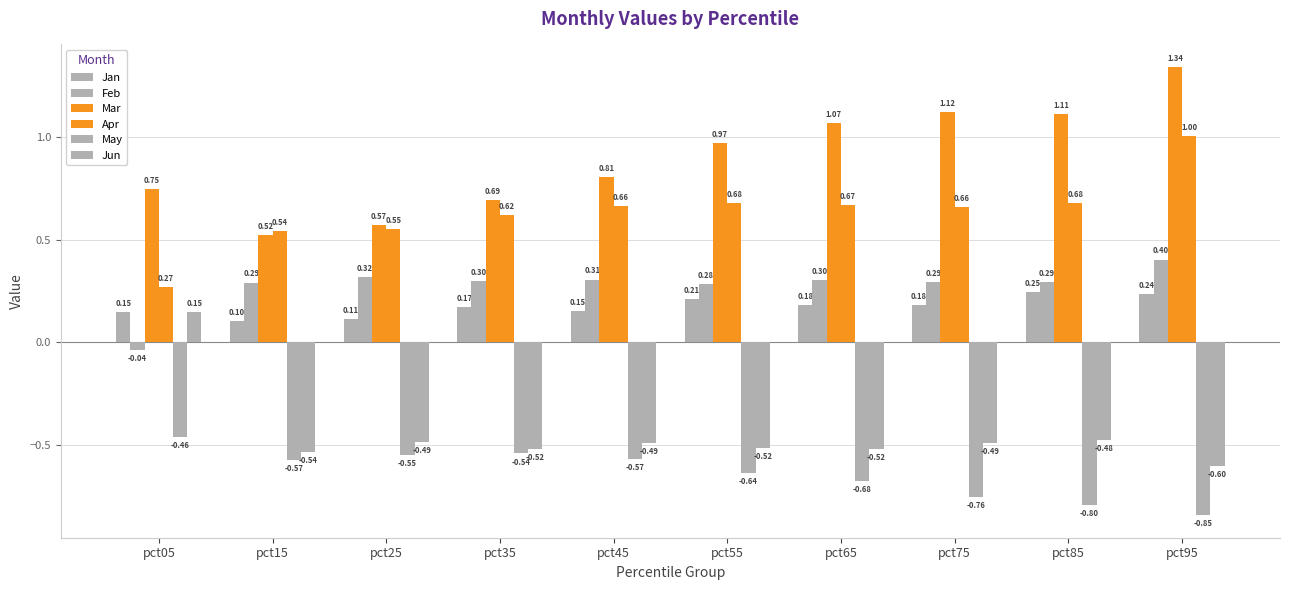

What is the sum of all May values?

-6.4